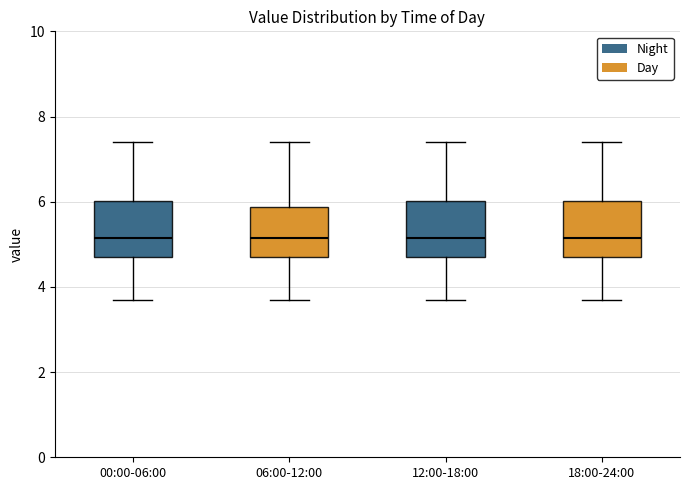

Where does the median line of the box for 00:00-06:00 sit on the y-axis? The values are not printed on the chart, so give them approximately, as read against the axis.

5.2